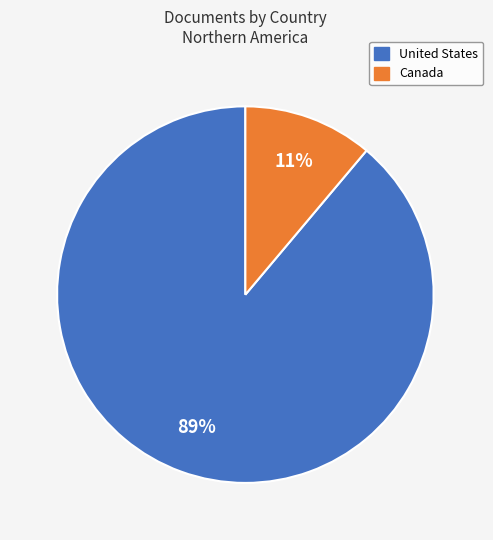

Is it true that United States is 99% of the pie?

False